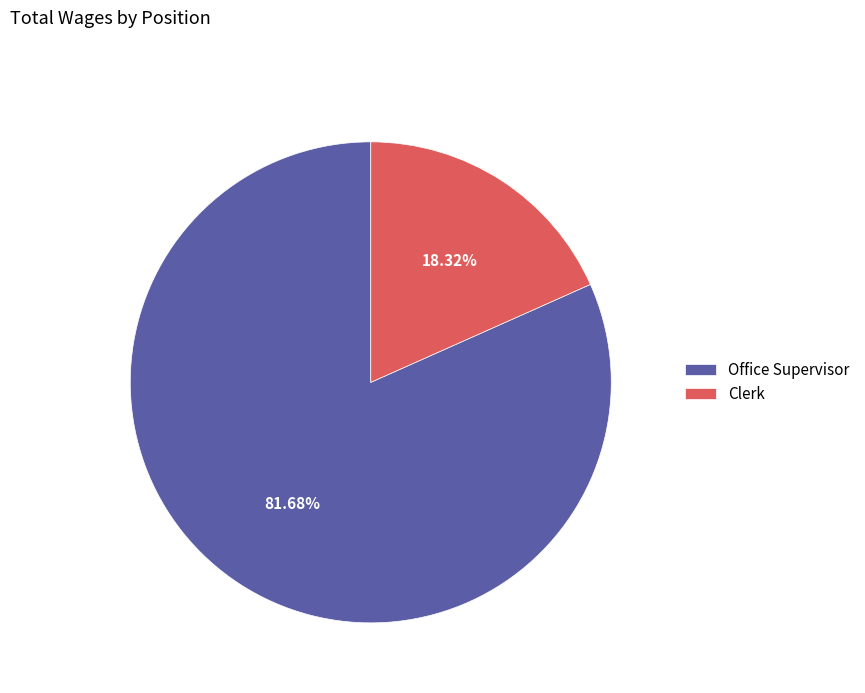

Rank the categories by value from lowest to highest.

Clerk, Office Supervisor